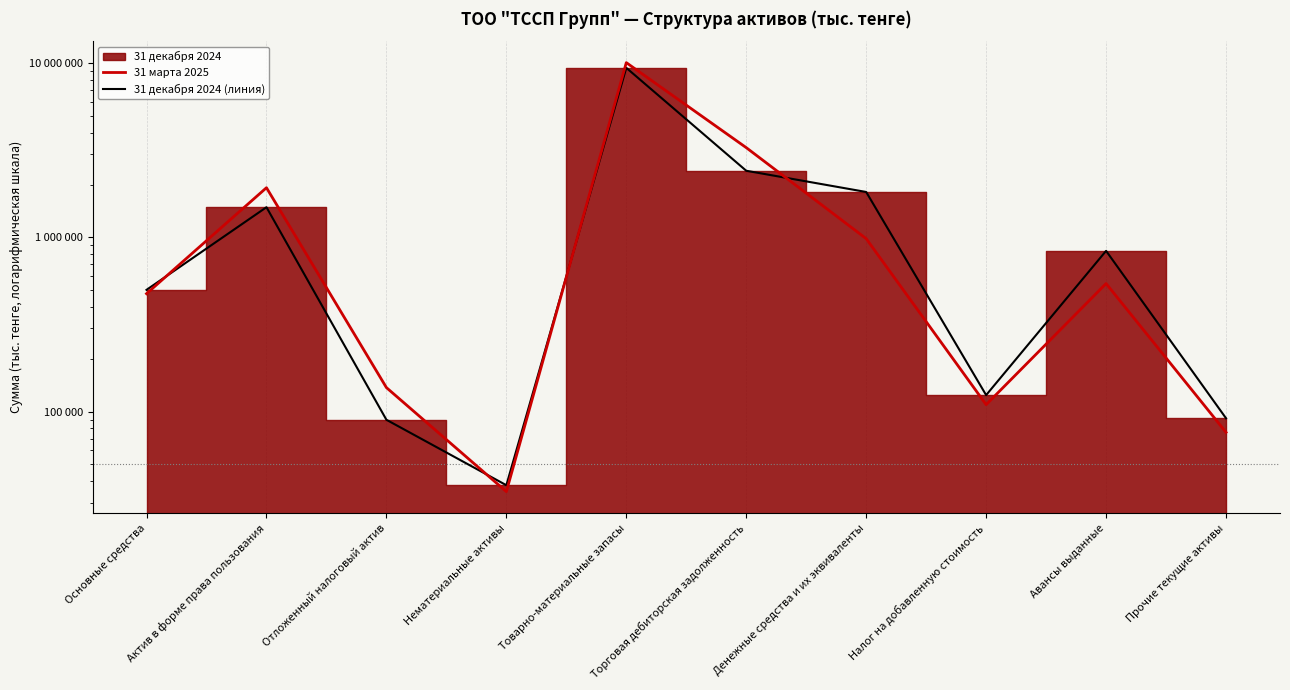

Where is the first local maximum for 31 марта 2025?

Актив в форме права пользования